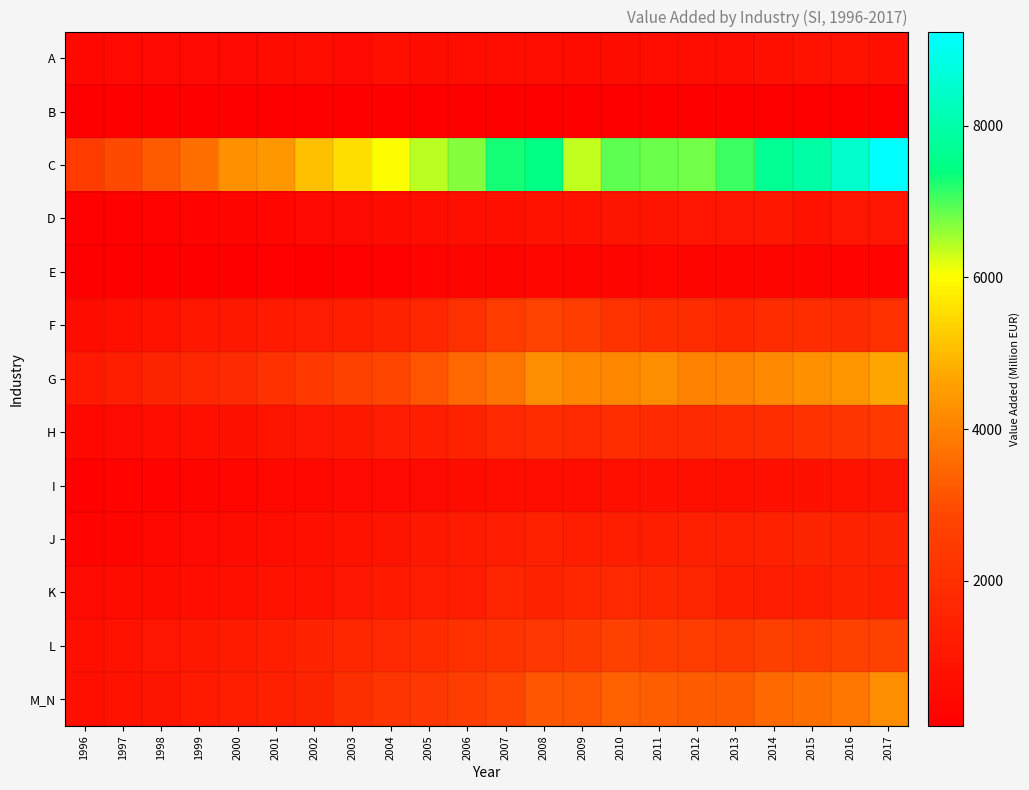

Reading right to left, list all the values displayed in this chart.

A: 2017=754.3	2016=809.9	2015=837.0	2014=739.3	2013=648.6	2012=682.0	2011=676.5	2010=616.0	2009=576.6	2008=670.6	2007=669.6	2006=668.6	2005=602.3	2004=698.4	2003=490.1	2002=641.1	2001=551.9	2000=500.5	1999=493.7	1998=484.8	1997=449.1	1996=410.9
B: 2017=145.7	2016=129.0	2015=128.7	2014=129.6	2013=135.8	2012=146.2	2011=143.8	2010=151.9	2009=145.1	2008=150.8	2007=146.6	2006=147.3	2005=137.4	2004=123.6	2003=110.6	2002=101.3	2001=104.7	2000=104.1	1999=107.9	1998=102.7	1997=97.0	1996=86.7
C: 2017=9242.2	2016=8508.5	2015=7939.3	2014=7680.9	2013=7078.7	2012=6802.7	2011=6819.6	2010=6896.9	2009=6355.6	2008=7459.7	2007=7290.7	2006=6695.0	2005=6393.2	2004=6055.0	2003=5534.4	2002=5062.7	2001=4429.8	2000=4278.5	1999=3635.8	1998=3241.5	1997=2937.7	1996=2481.3
D: 2017=976.4	2016=972.9	2015=898.4	2014=1018.8	2013=951.2	2012=975.9	2011=920.1	2010=941.4	2009=865.0	2008=823.8	2007=760.0	2006=721.3	2005=674.2	2004=598.8	2003=546.9	2002=493.7	2001=342.3	2000=315.0	1999=300.3	1998=232.3	1997=207.9	1996=170.5
E: 2017=298.9	2016=297.3	2015=318.0	2014=304.7	2013=313.2	2012=314.9	2011=342.2	2010=324.2	2009=319.9	2008=381.2	2007=309.4	2006=303.8	2005=264.0	2004=227.7	2003=206.8	2002=155.2	2001=166.7	2000=146.3	1999=132.6	1998=112.2	1997=105.4	1996=87.0
F: 2017=2051.6	2016=1818.3	2015=1875.9	2014=1857.9	2013=1693.6	2012=1844.5	2011=1925.5	2010=2148.4	2009=2542.0	2008=2741.8	2007=2455.5	2006=2031.4	2005=1632.5	2004=1474.5	2003=1362.5	2002=1234.6	2001=1131.3	2000=1084.3	1999=1026.0	1998=821.8	1997=719.4	1996=608.3
G: 2017=4670.1	2016=4409.1	2015=4297.2	2014=4162.0	2013=4013.7	2012=3990.6	2011=4201.5	2010=4107.5	2009=4126.3	2008=4238.1	2007=3734.4	2006=3502.3	2005=3157.3	2004=2861.7	2003=2630.1	2002=2383.3	2001=2074.7	2000=1821.2	1999=1678.2	1998=1549.3	1997=1363.0	1996=1121.5
H: 2017=2391.0	2016=2265.6	2015=2101.6	2014=1918.2	2013=1866.0	2012=1817.9	2011=1804.3	2010=1897.6	2009=1743.3	2008=1859.1	2007=1712.7	2006=1458.9	2005=1340.6	2004=1241.9	2003=1080.1	2002=985.5	2001=928.1	2000=801.1	1999=744.2	1998=660.0	1997=547.4	1996=439.7
I: 2017=939.7	2016=811.4	2015=781.3	2014=737.6	2013=729.0	2012=704.1	2011=731.7	2010=729.5	2009=680.0	2008=689.5	2007=665.6	2006=609.6	2005=541.8	2004=496.6	2003=455.8	2002=427.8	2001=412.9	2000=372.1	1999=330.5	1998=290.9	1997=267.6	1996=221.2
J: 2017=1587.2	2016=1455.2	2015=1531.2	2014=1424.5	2013=1408.2	2012=1377.5	2011=1354.5	2010=1346.8	2009=1345.1	2008=1437.5	2007=1273.6	2006=1165.7	2005=1075.1	2004=945.0	2003=865.4	2002=751.0	2001=689.7	2000=575.9	1999=498.4	1998=441.6	1997=332.0	1996=287.1
K: 2017=1382.2	2016=1482.3	2015=1308.7	2014=1273.7	2013=1355.0	2012=1615.1	2011=1670.0	2010=1702.3	2009=1651.1	2008=1512.3	2007=1590.0	2006=1259.8	2005=1243.9	2004=1130.0	2003=1000.1	2002=869.2	2001=832.6	2000=704.0	1999=634.2	1998=604.8	1997=576.7	1996=529.8
L: 2017=2731.5	2016=2652.7	2015=2545.2	2014=2619.4	2013=2429.6	2012=2492.3	2011=2545.0	2010=2695.7	2009=2420.9	2008=2323.9	2007=2131.1	2006=2003.6	2005=1867.4	2004=1708.6	2003=1636.1	2002=1487.5	2001=1315.5	2000=1169.3	1999=1062.1	1998=955.6	1997=855.1	1996=727.6
M_N: 2017=4229.4	2016=3783.3	2015=3660.1	2014=3540.7	2013=3282.1	2012=3278.6	2011=3326.5	2010=3357.5	2009=3149.1	2008=3169.0	2007=2798.0	2006=2549.6	2005=2284.2	2004=2196.9	2003=1967.0	2002=1581.1	2001=1388.5	2000=1310.4	1999=1134.2	1998=938.5	1997=834.4	1996=709.0